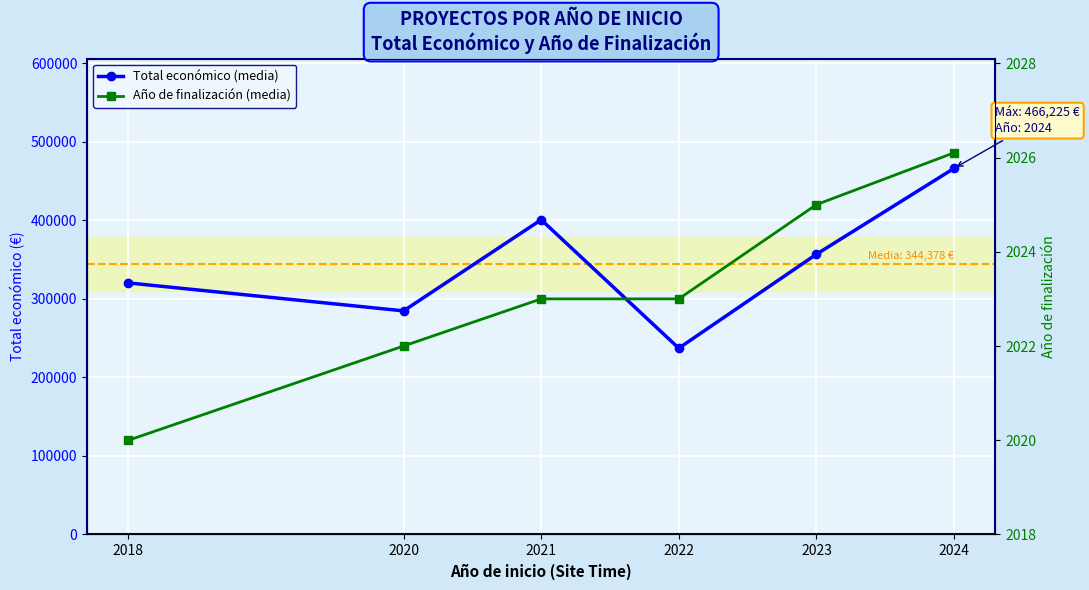

Which category has the lowest value across all series?

2018